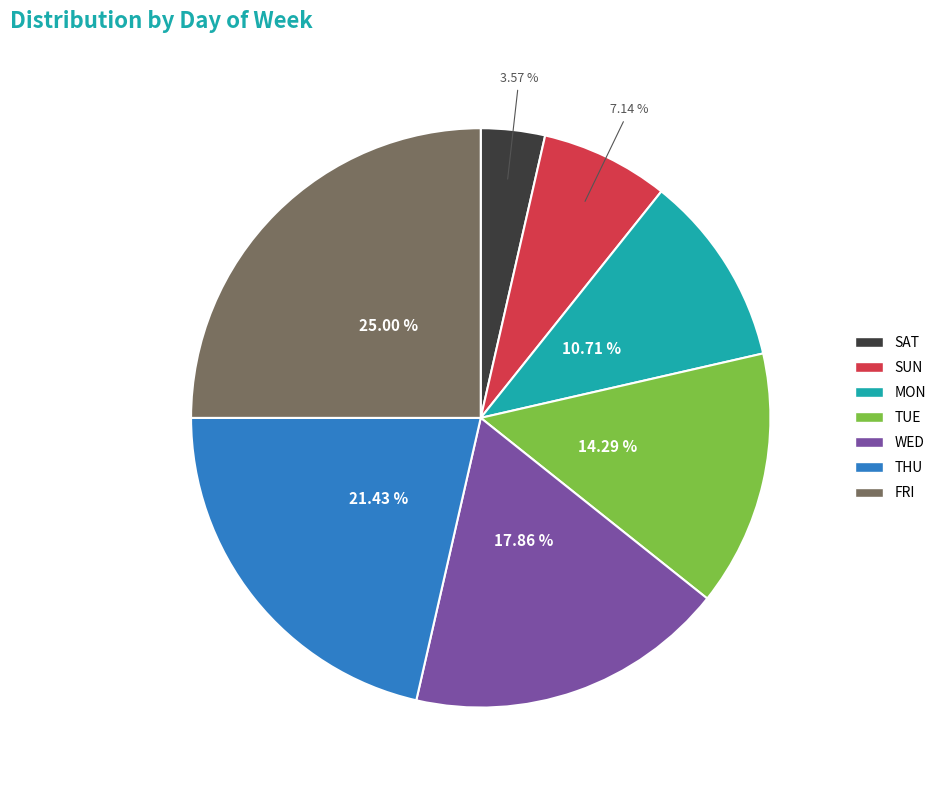

Is there any slice that represents more than half of the pie?

No